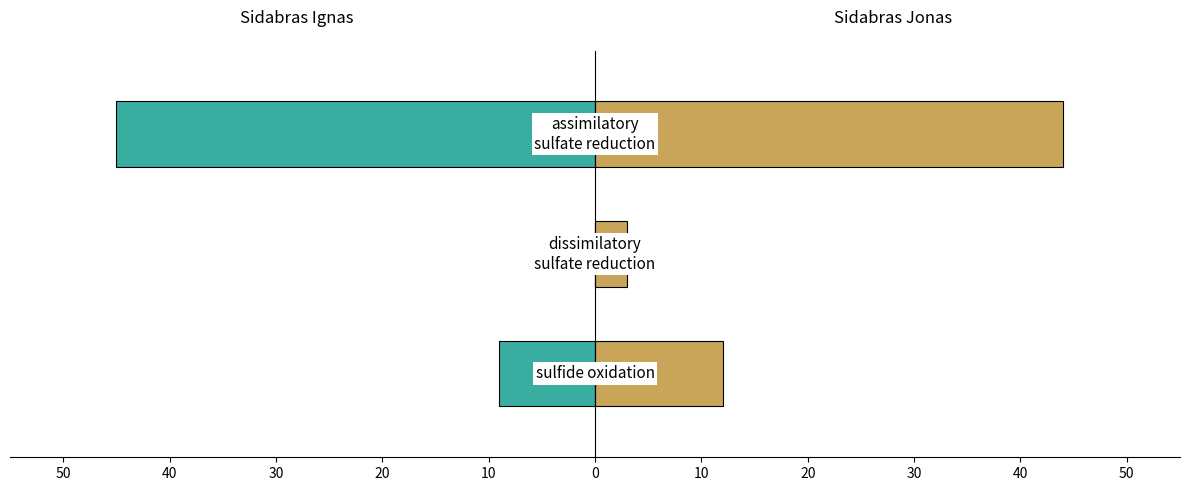

What is the difference between the maximum and minimum values in the Sidabras Jonas (LTU) series?

41